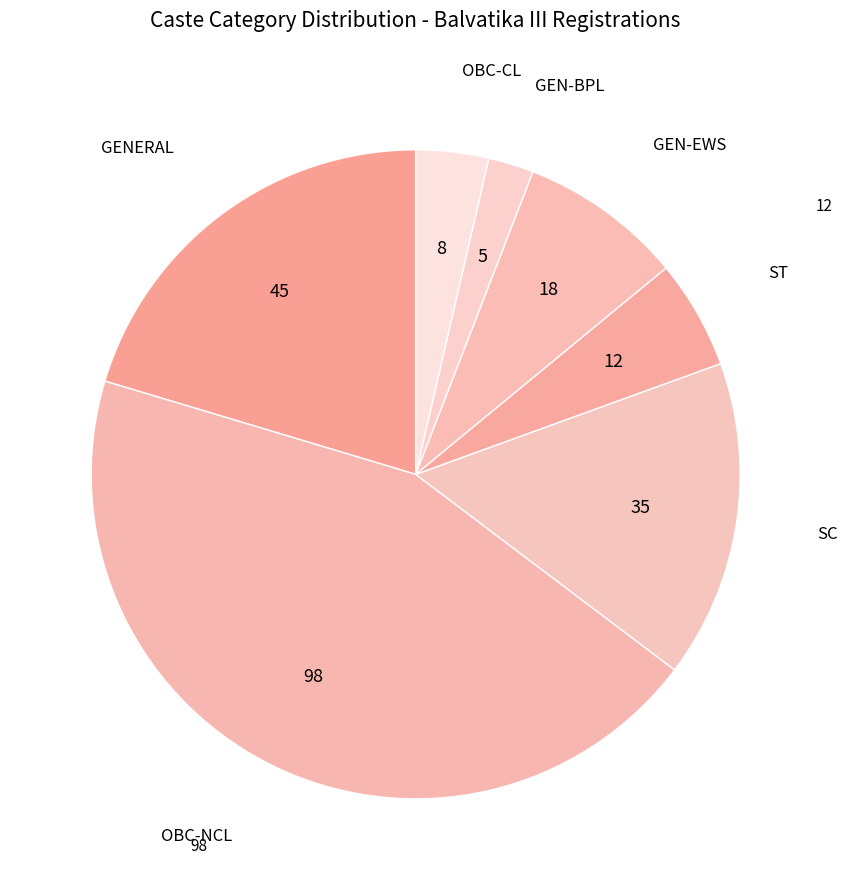

Is the sum of GENERAL and ST greater than half?

No